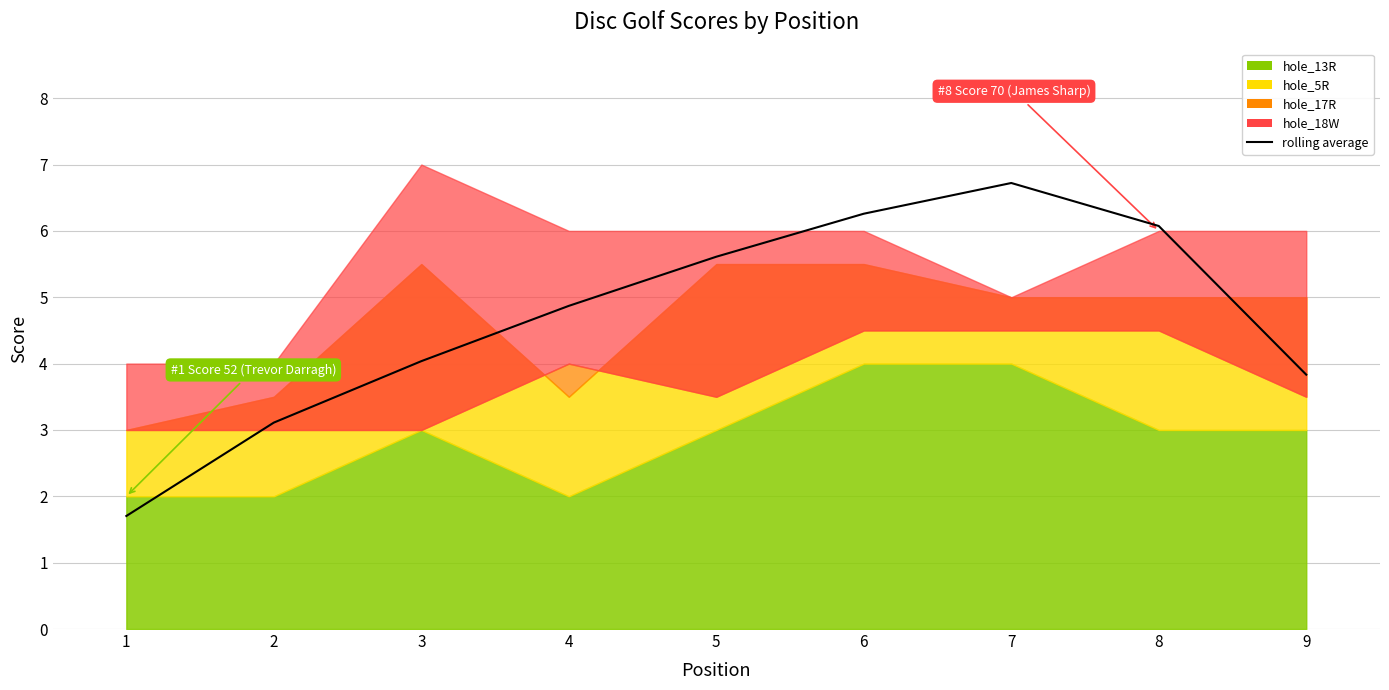

What is the difference between the maximum and minimum values?

5.0